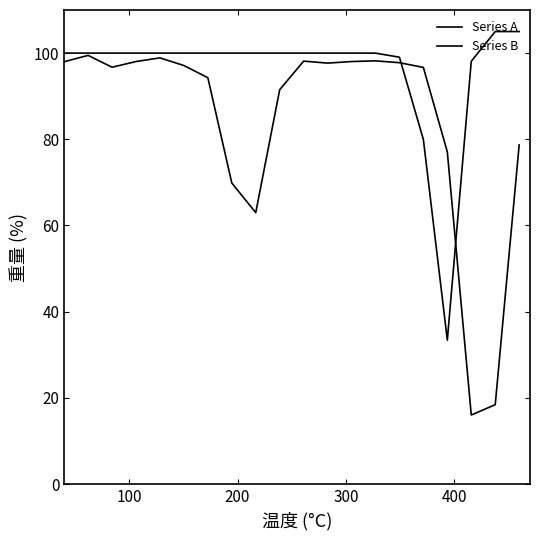

Does the chart display data point markers on the line(s)?

No